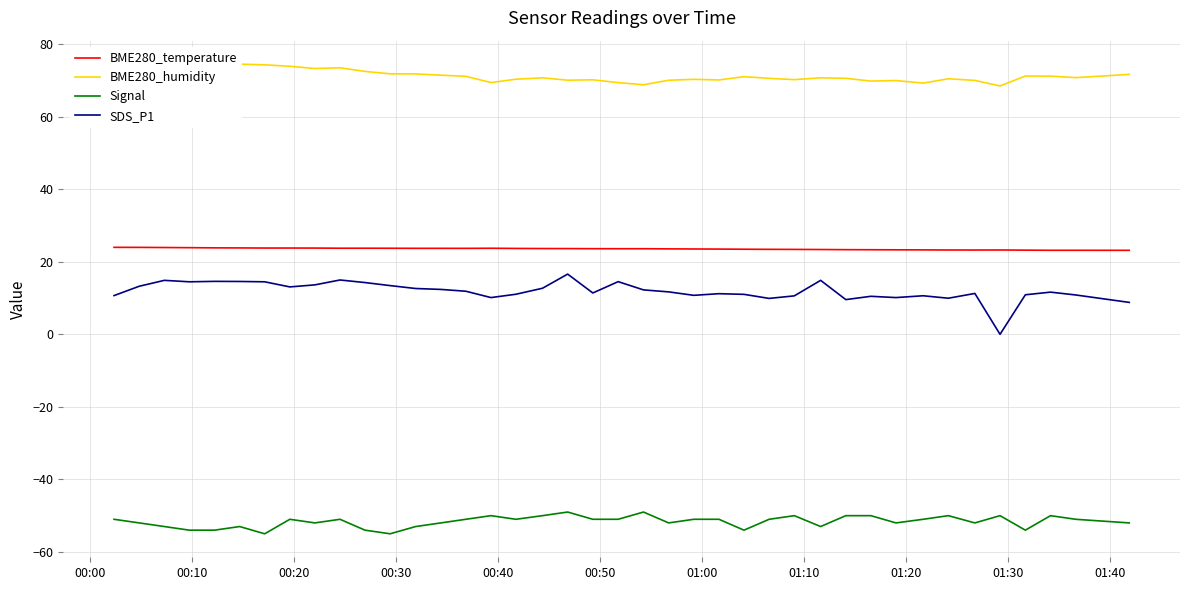

Which series has the largest range (max minus min)?

SDS_P1